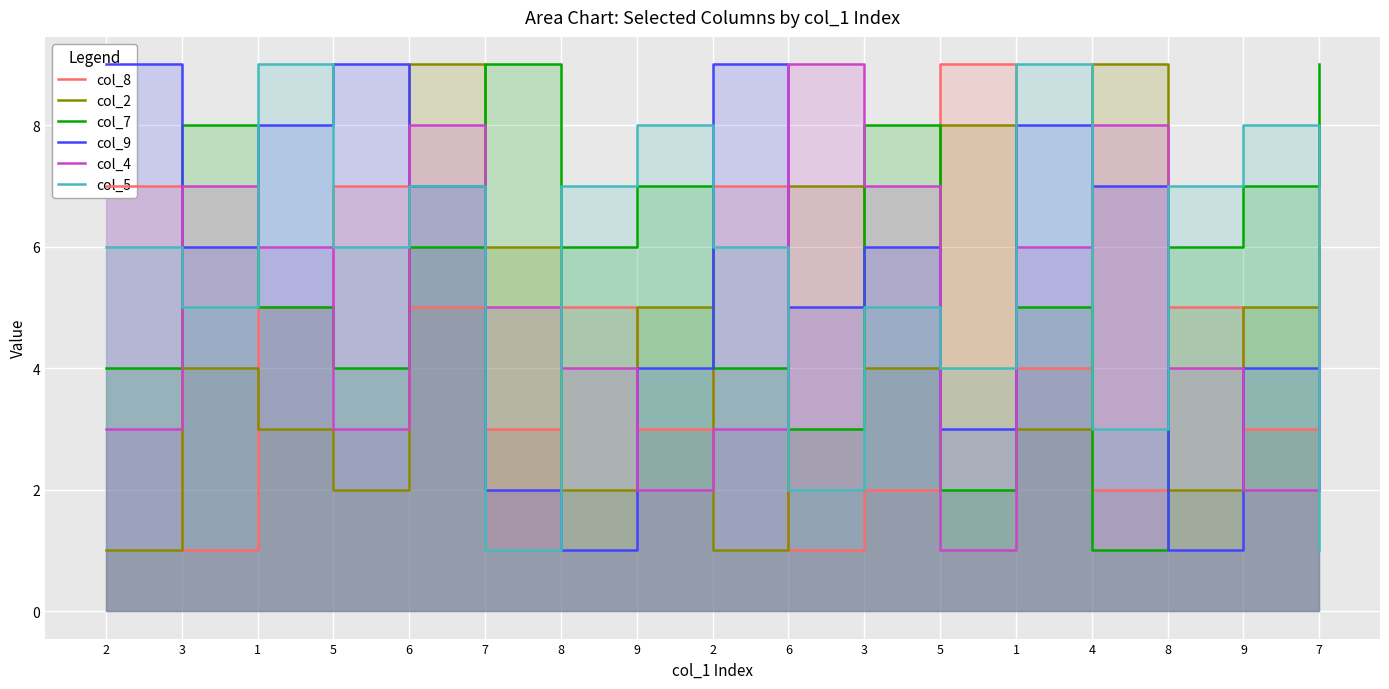

Reading left to right, list all the values displayed in this chart.

col_8: 7	1	5	7	5	3	5	3	7	1	2	9	4	2	5	3	8
col_2: 1	4	3	2	9	6	2	5	1	7	4	8	3	9	2	5	6
col_7: 4	8	5	4	6	9	6	7	4	3	8	2	5	1	6	7	9
col_9: 9	6	8	9	7	2	1	4	9	5	6	3	8	7	1	4	2
col_4: 3	7	6	3	8	5	4	2	3	9	7	1	6	8	4	2	5
col_5: 6	5	9	6	7	1	7	8	6	2	5	4	9	3	7	8	1